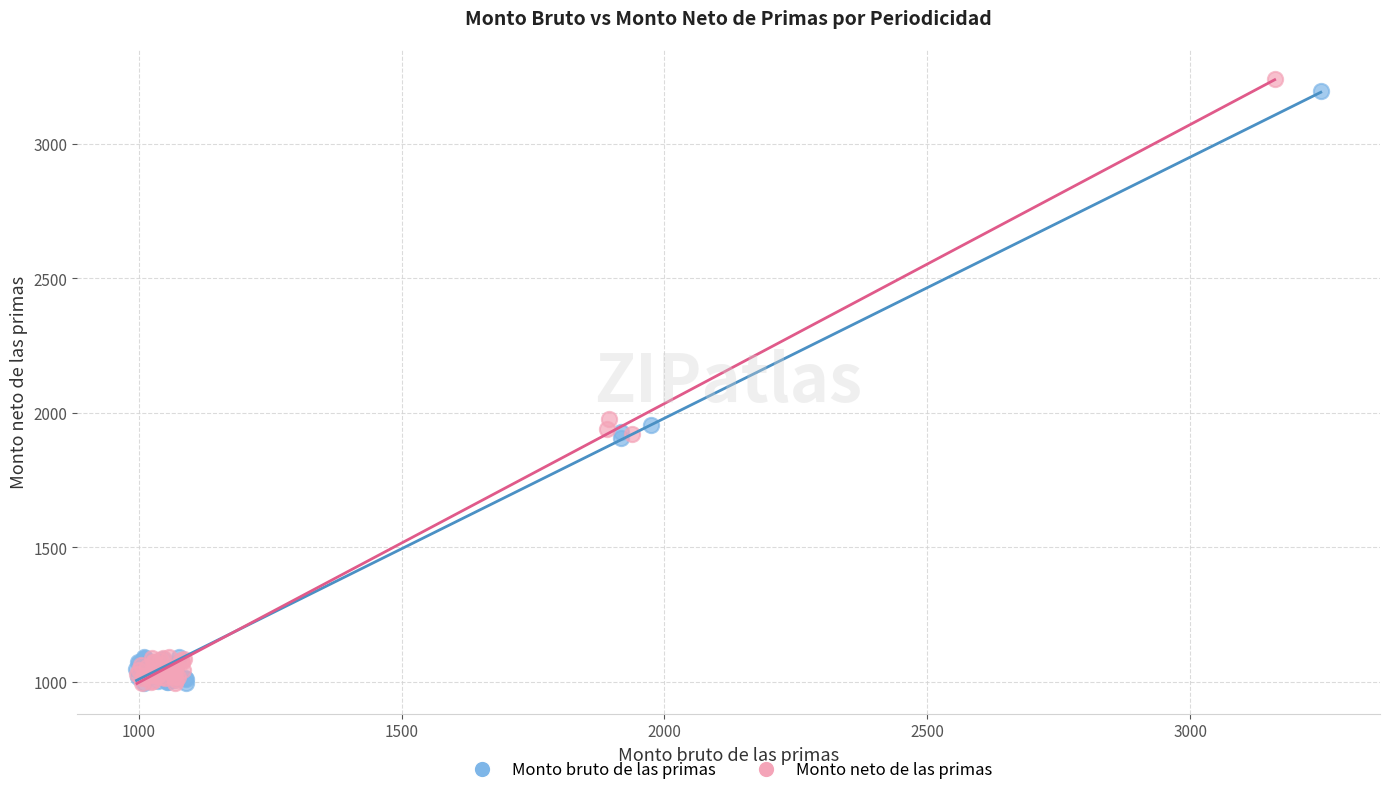

Which series reaches the maximum Y coordinate?

Monto neto de las primas